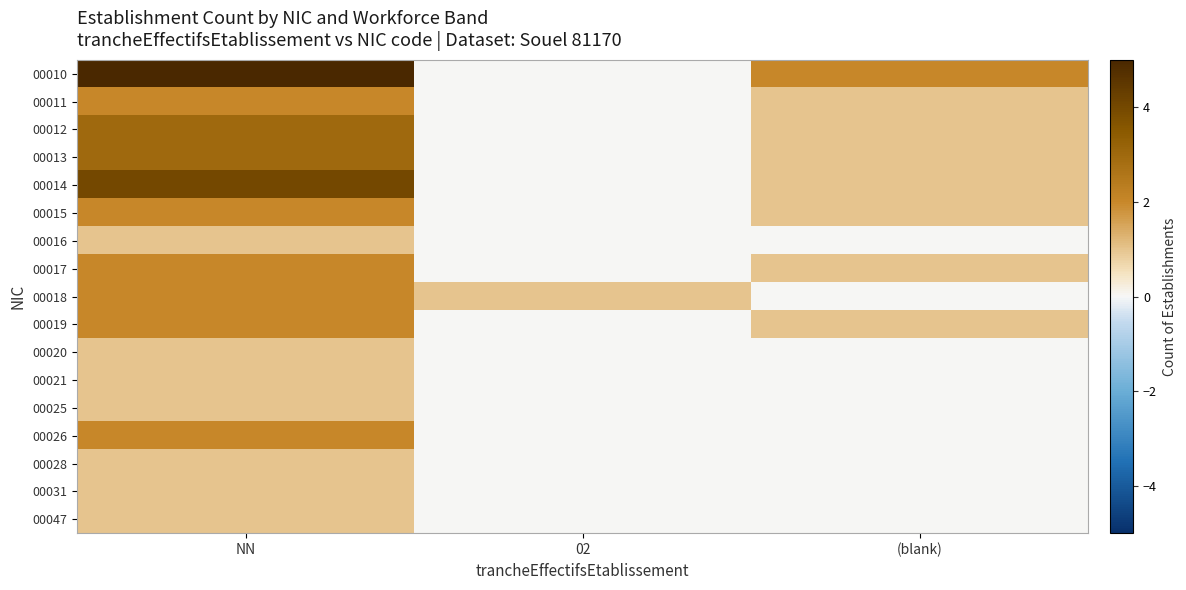

List the series in order of their peak value, lowest first.

00016, 00020, 00021, 00025, 00028, 00031, 00047, 00011, 00015, 00017, 00018, 00019, 00026, 00012, 00013, 00014, 00010